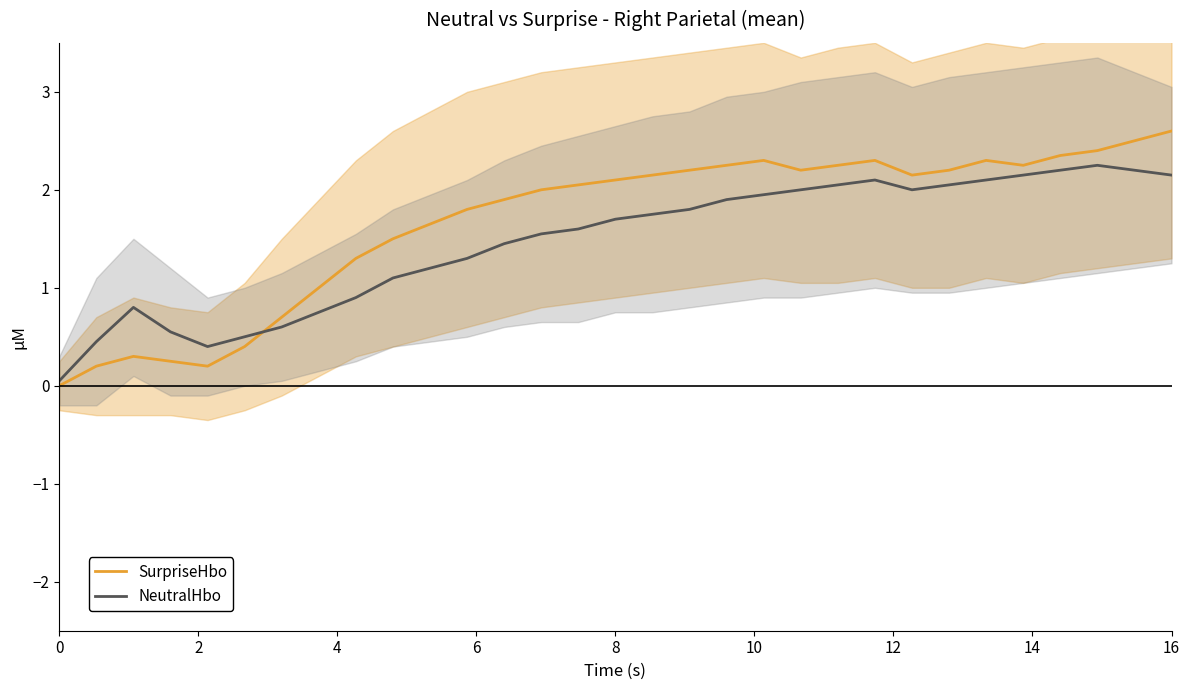

The SurpriseHbo series shows 0.5 at 16. True or false?

False